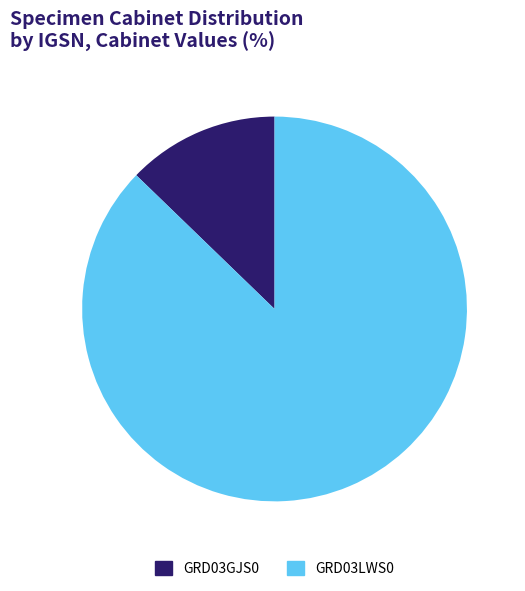

Is the sum of GRD03LWS0 and GRD03GJS0 greater than half?

Yes